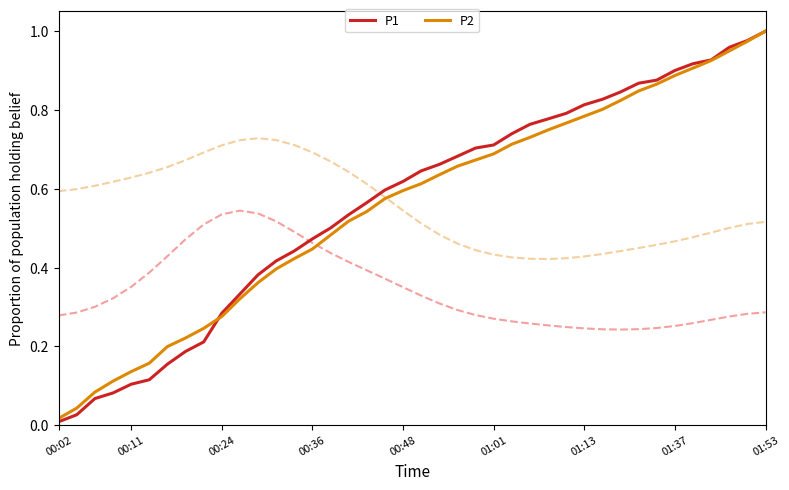

What position from the left is 01:13?

7